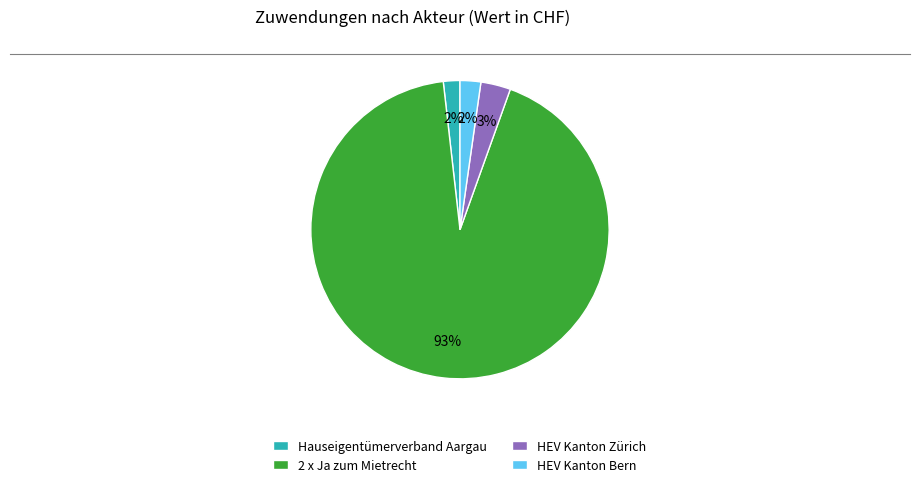

How many slices are in this pie chart?

4